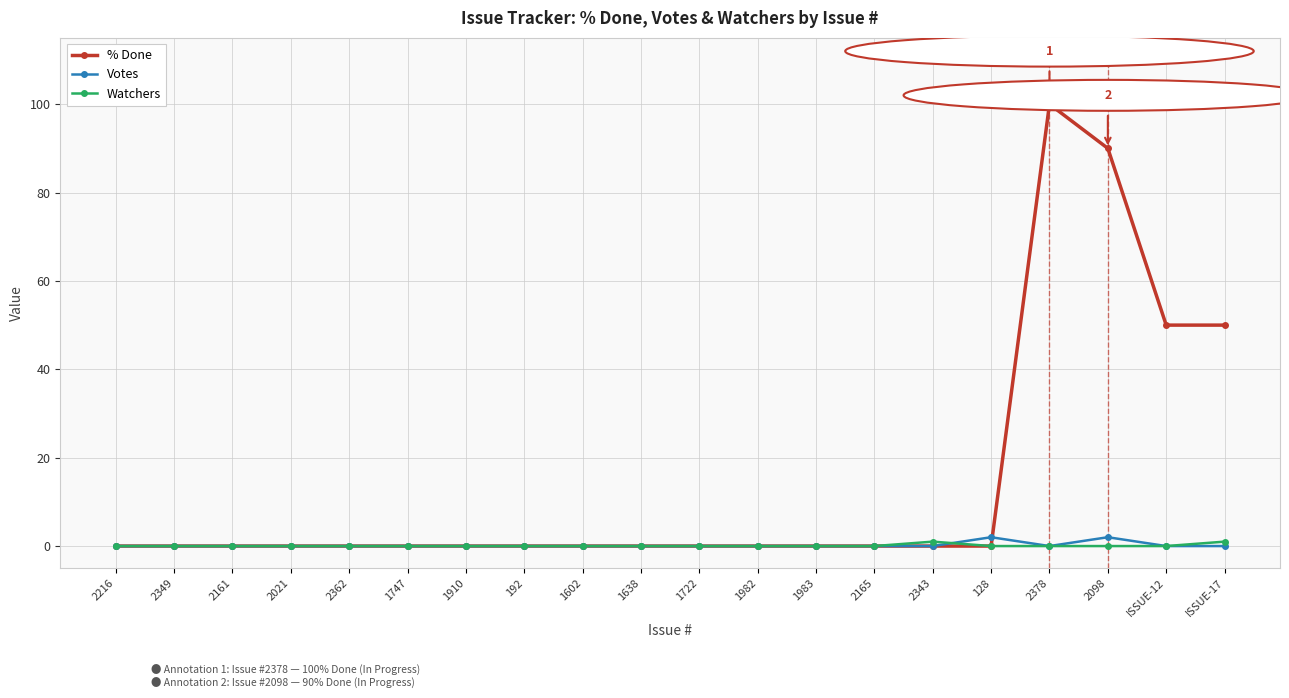

Reading left to right, what are all the values shown in this chart?

% Done: 0	0	0	0	0	0	0	0	0	0	0	0	0	0	0	0	100	90	50	50
Votes: 0	0	0	0	0	0	0	0	0	0	0	0	0	0	0	2	0	2	0	0
Watchers: 0	0	0	0	0	0	0	0	0	0	0	0	0	0	1	0	0	0	0	1